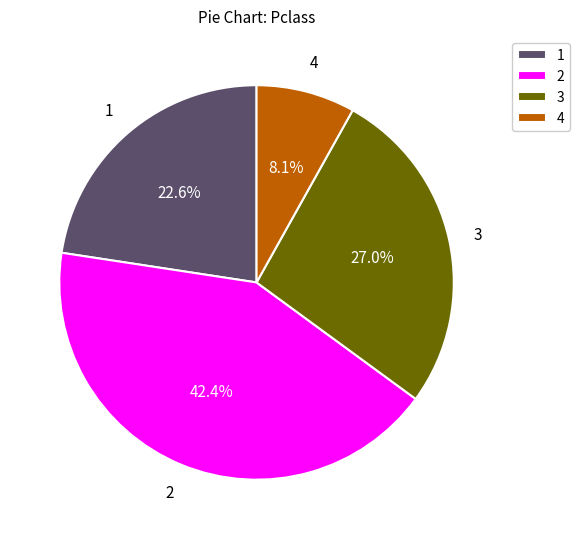

Which has a higher value, 3 or 4?

3